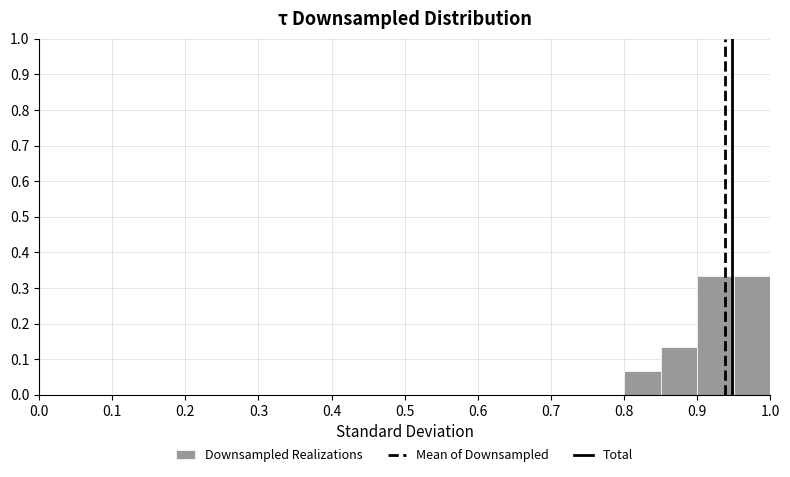

Reading left to right, list every bar in this chart as the range it spans on the x-axis followed by its height. The values are not printed on the chart, so give them approximately, as read against the axis.

0.00 to 0.05: 0
0.05 to 0.10: 0
0.10 to 0.15: 0
0.15 to 0.20: 0
0.20 to 0.25: 0
0.25 to 0.30: 0
0.30 to 0.35: 0
0.35 to 0.40: 0
0.40 to 0.45: 0
0.45 to 0.50: 0
0.50 to 0.55: 0
0.55 to 0.60: 0
0.60 to 0.65: 0
0.65 to 0.70: 0
0.70 to 0.75: 0
0.75 to 0.80: 0
0.80 to 0.85: 0.07
0.85 to 0.90: 0.13
0.90 to 0.95: 0.33
0.95 to 1.00: 0.33